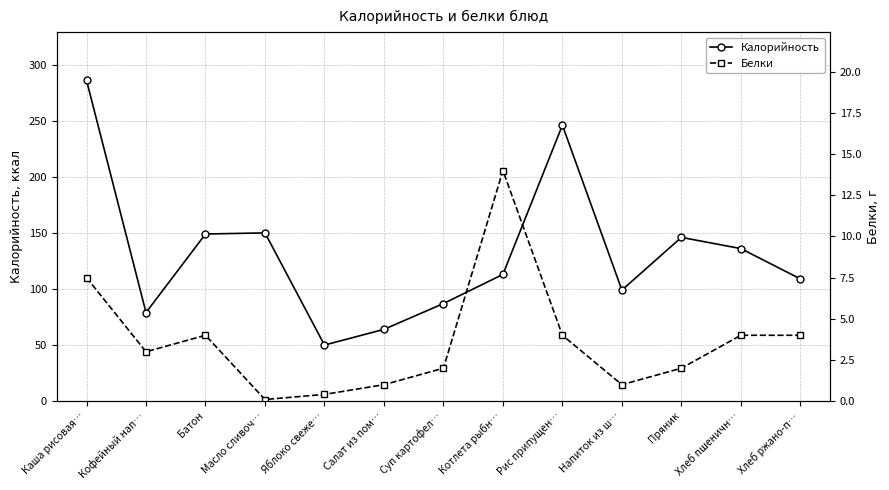

What is the total value across all series at Яблоко свеже…?

50.4